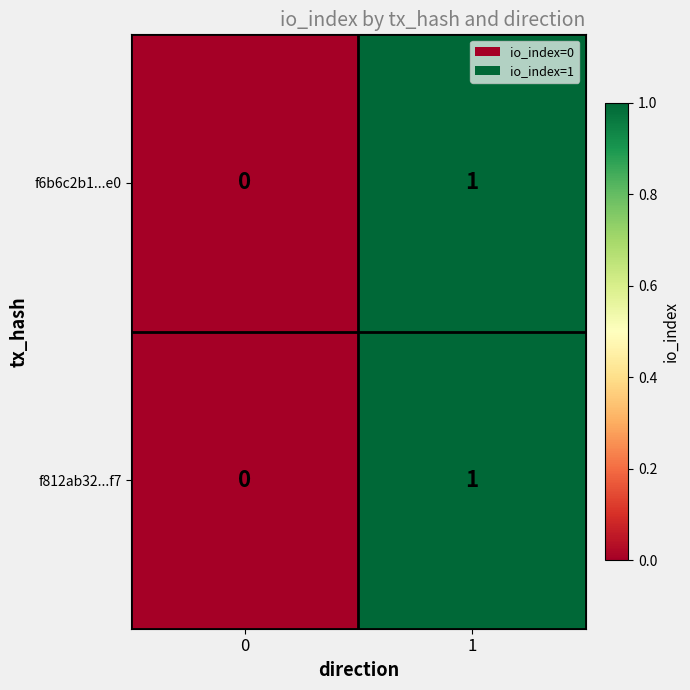

Rank the categories by f812ab32...f7 value from highest to lowest.

1, 0